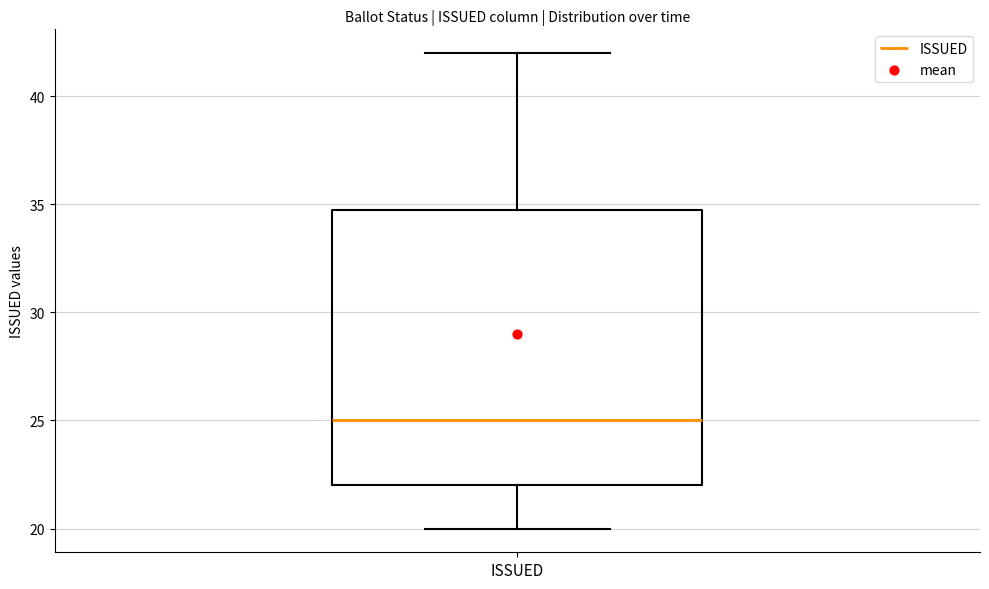

Transcribe this box plot: give where the median line is, the range the box spans, and where the two whiskers end, as read against the y-axis. The values are not printed on the chart, so give them approximately, as read against the axis.

median 25, box 22 to 35, whiskers 20 to 42